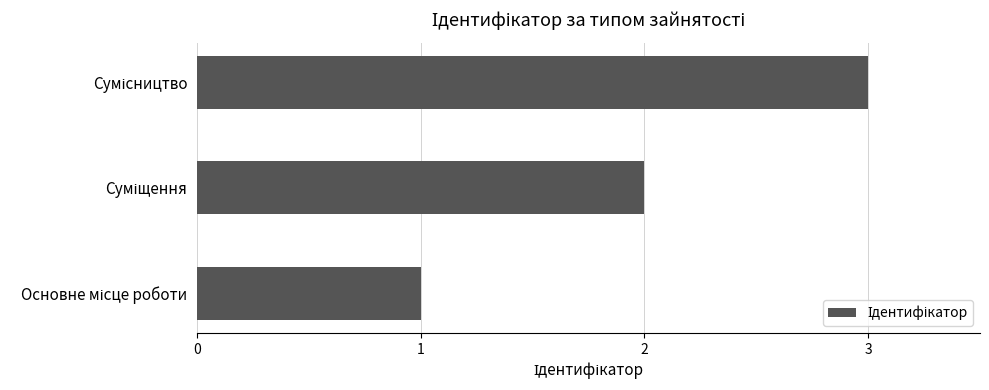

How many data points are less than 2?

1